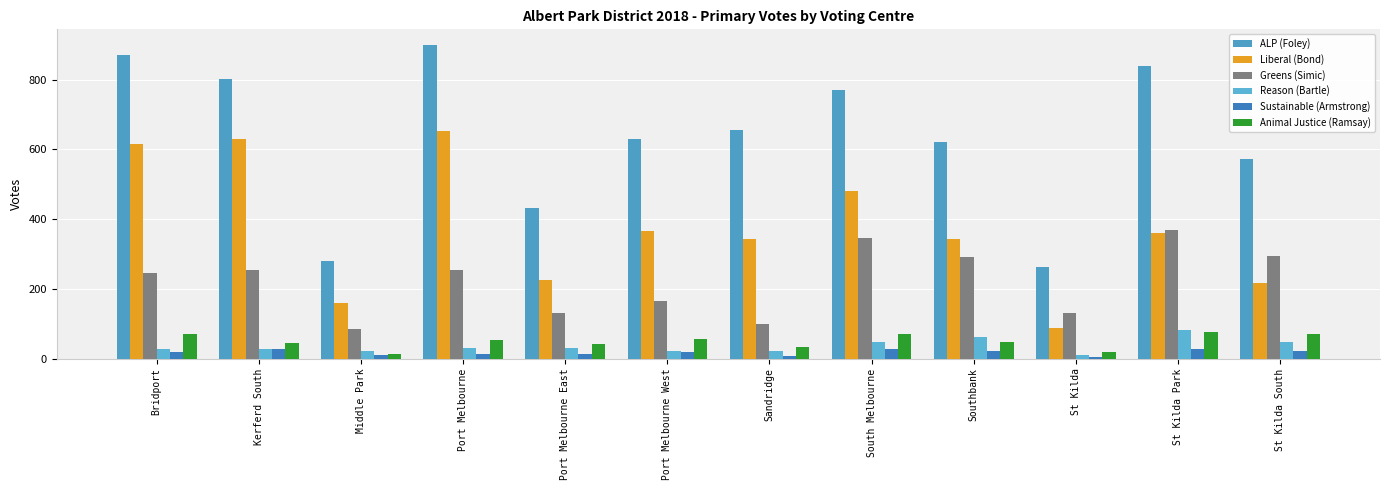

How many data points in Reason (Bartle) are less than 30?

6